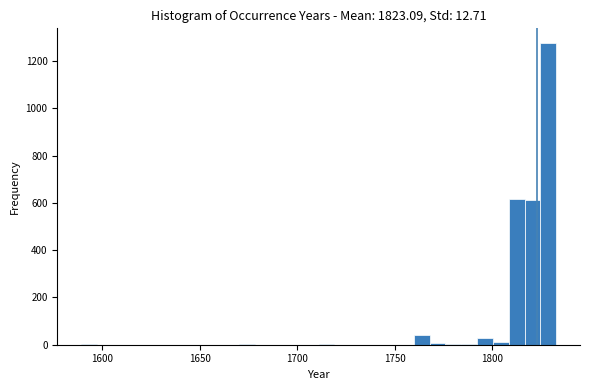

Around what value on the x-axis is the tallest bar? Give the approximate position of its centre, as read against the axis.

1830